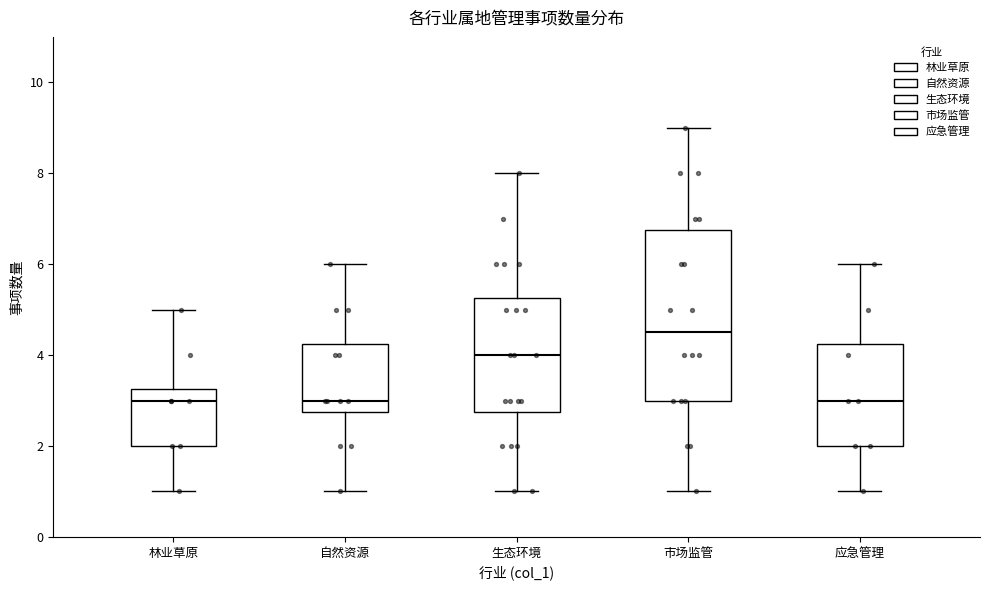

Reading left to right, transcribe this box plot: for each box, give where its median line is, the range the box spans, and where its two whiskers end, as read against the y-axis. The values are not printed on the chart, so give them approximately, as read against the axis.

林业草原: median 3.0, box 2.0 to 3.2, whiskers 1.0 to 5.0
自然资源: median 3.0, box 2.8 to 4.2, whiskers 1.0 to 6.0
生态环境: median 4.0, box 2.8 to 5.2, whiskers 1.0 to 8.0
市场监管: median 4.6, box 3.0 to 6.8, whiskers 1.0 to 9.0
应急管理: median 3.0, box 2.0 to 4.2, whiskers 1.0 to 6.0